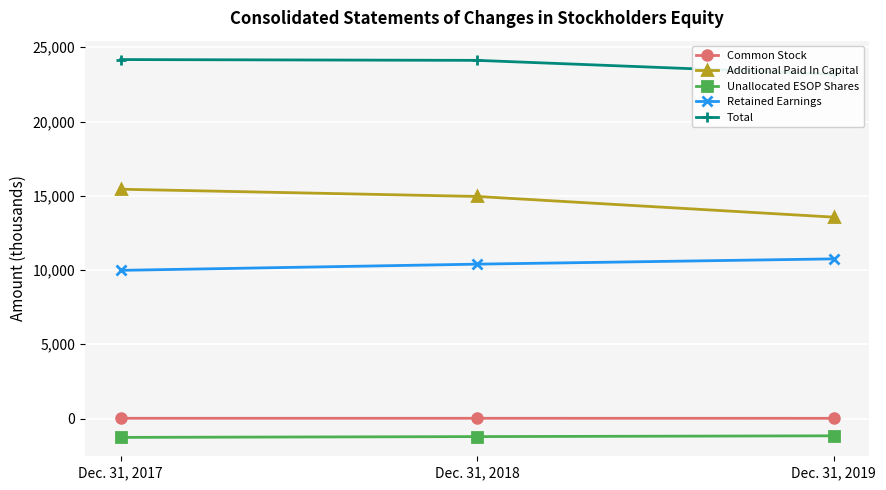

Where is Unallocated ESOP Shares nearest to the value -1217?

Dec. 31, 2018